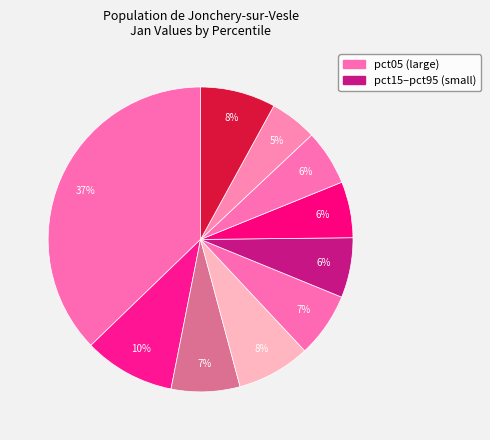

Which slice is the smallest?

pct85